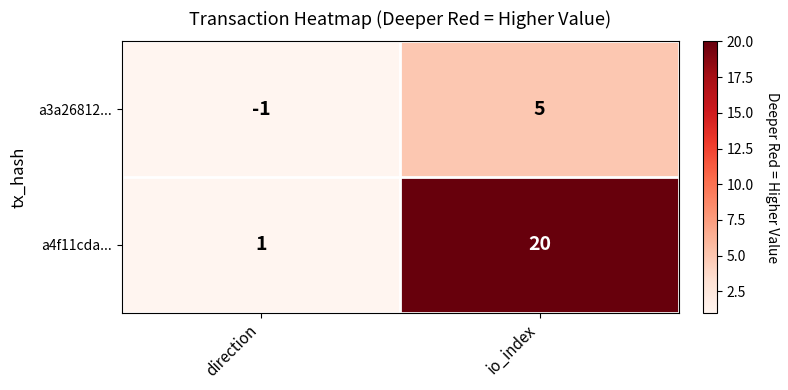

Reading right to left, extract all data points from this chart.

a3a26812...: 5	-1
a4f11cda...: 20	1